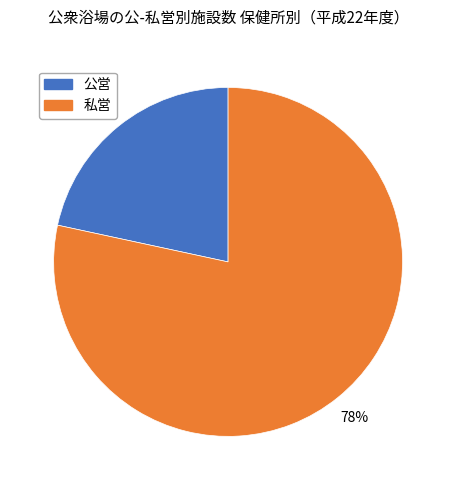

True or false: 公営 accounts for 13% of the total.

False